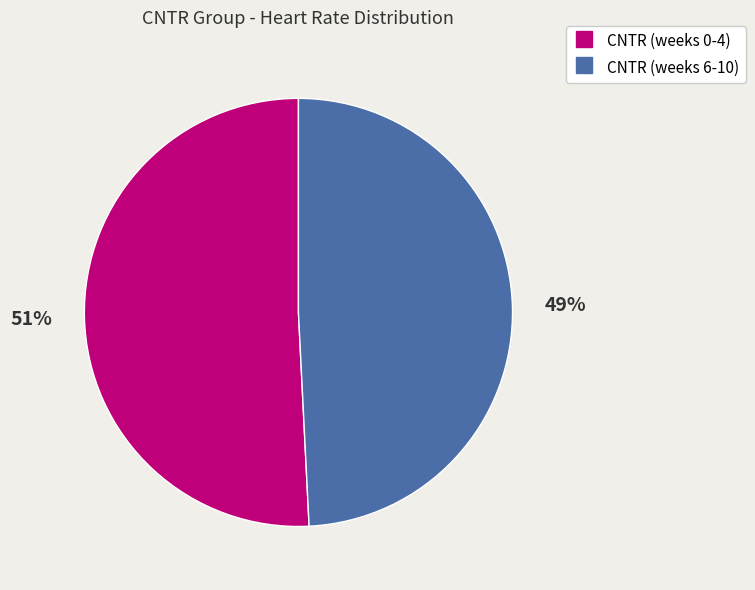

Count the number of slices in the pie.

2